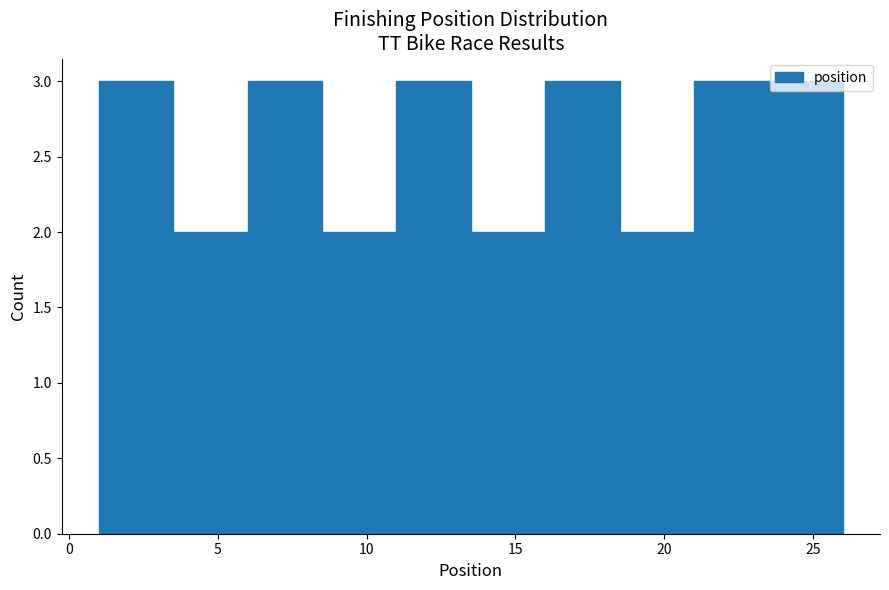

Reading left to right, list every bar in this chart as the range it spans on the x-axis followed by its height. The values are not printed on the chart, so give them approximately, as read against the axis.

1.0 to 3.5: 3
3.5 to 6.0: 2
6.0 to 8.5: 3
8.5 to 11.0: 2
11.0 to 13.5: 3
13.5 to 16.0: 2
16.0 to 18.5: 3
18.5 to 21.0: 2
21.0 to 23.5: 3
23.5 to 26.0: 3